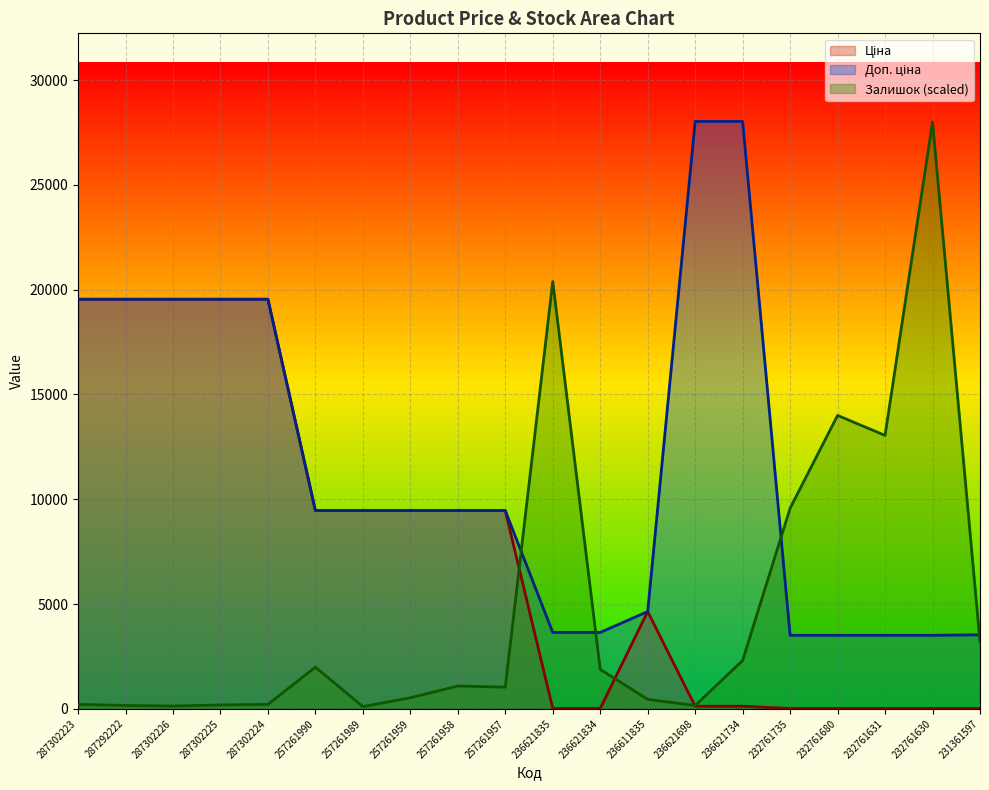

What is the highest value of the Залишок series?

27999.5